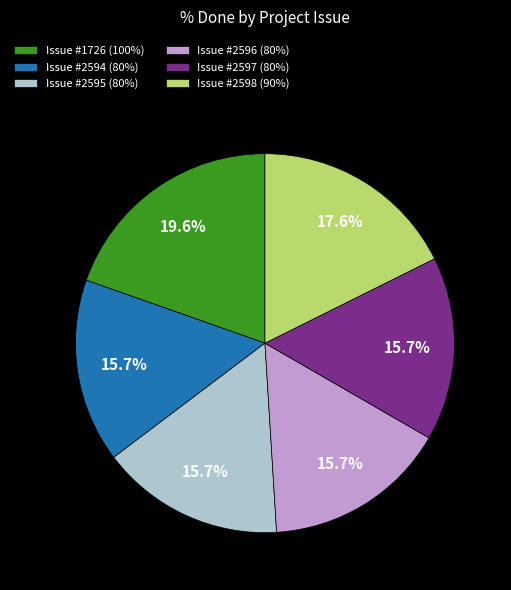

Combined, do Issue #2598 (90%) and Issue #2597 (80%) account for over 50%?

No